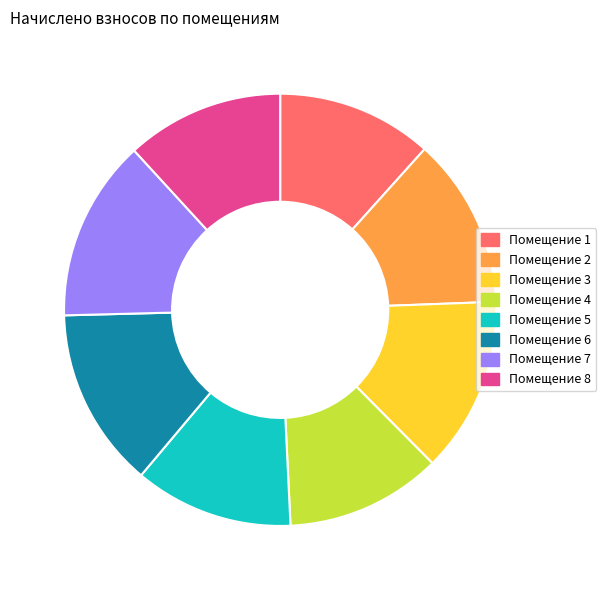

Do Помещение 2 and Помещение 1 together represent more than half of the pie?

No